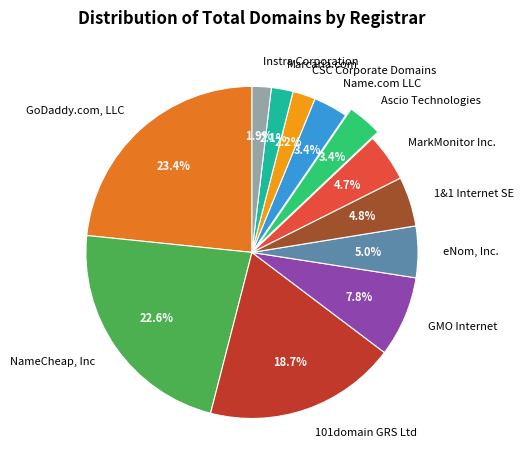

What percentage is the 101domain GRS Ltd slice, to the nearest percent?

19%